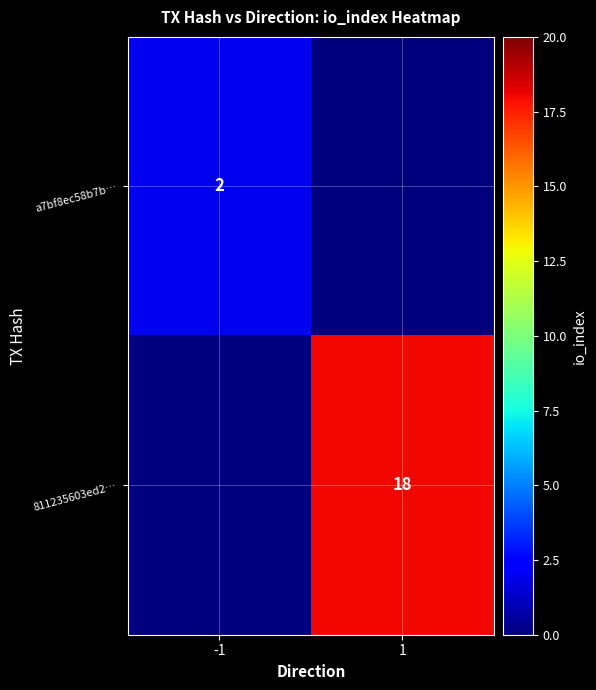

True or false: 811235603ed2… has a value of 11 at 1.

False